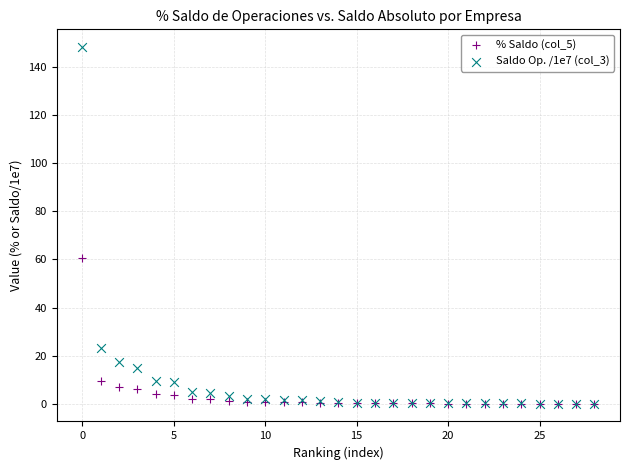

Across all series, what Y value is closest to 74?

60.5